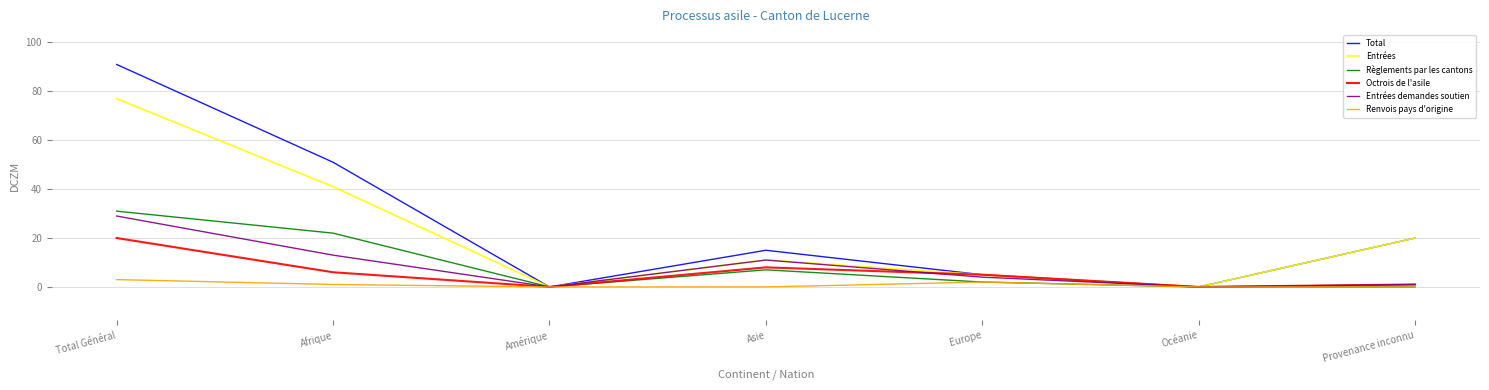

Reading left to right, what are all the values shown in this chart?

Total: 91	51	0	15	5	0	20
Entrées: 77	41	0	11	5	0	20
Règlements par les cantons: 31	22	0	7	2	0	0
Octrois de l'asile: 20	6	0	8	5	0	1
Entrées demandes soutien: 29	13	0	11	4	0	1
Renvois pays d'origine: 3	1	0	0	2	0	0